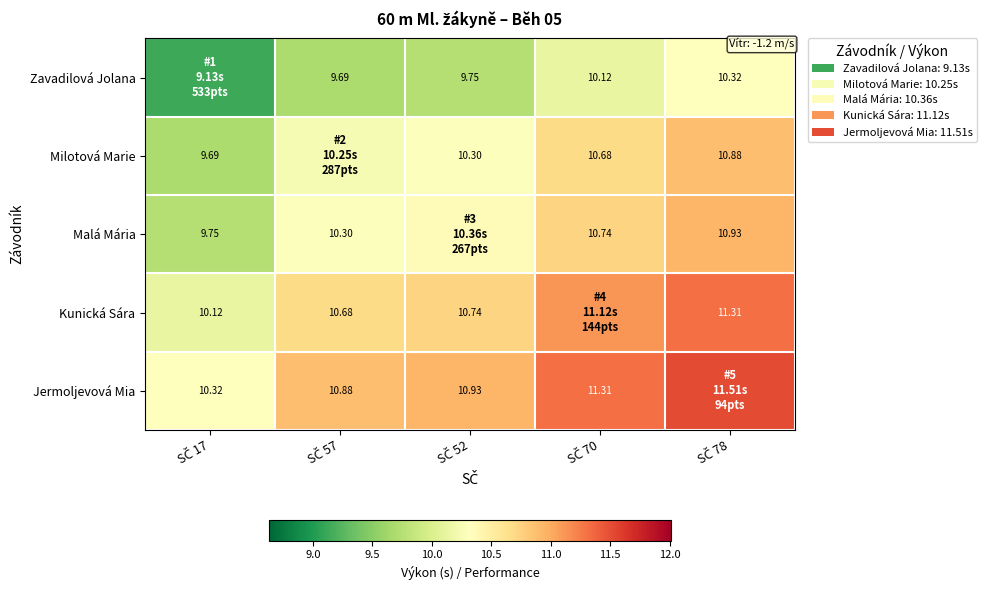

What is the maximum value for Kunická Sára?

11.3